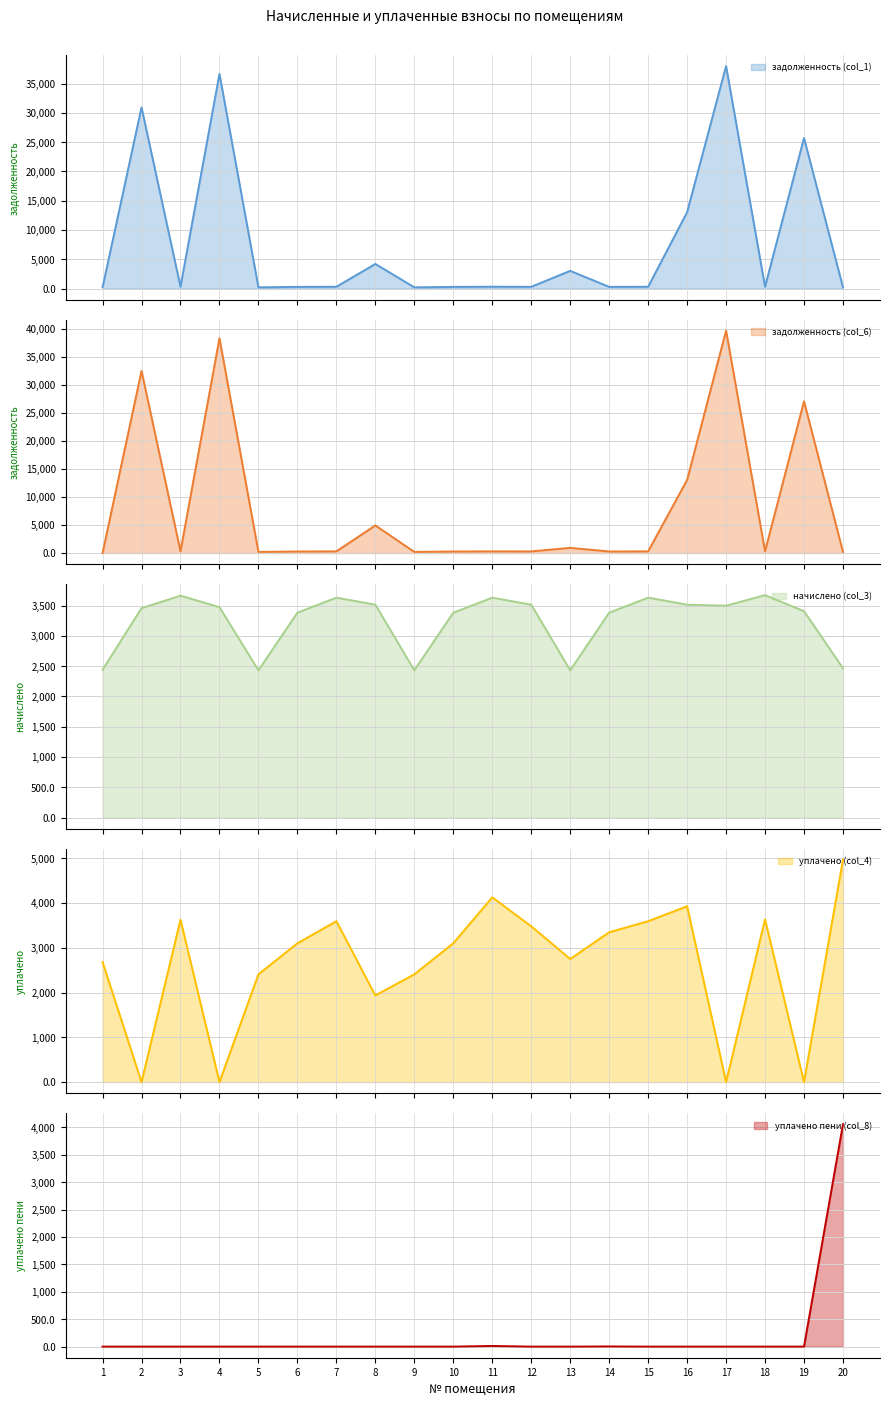

Does the chart display data point markers on the line(s)?

No